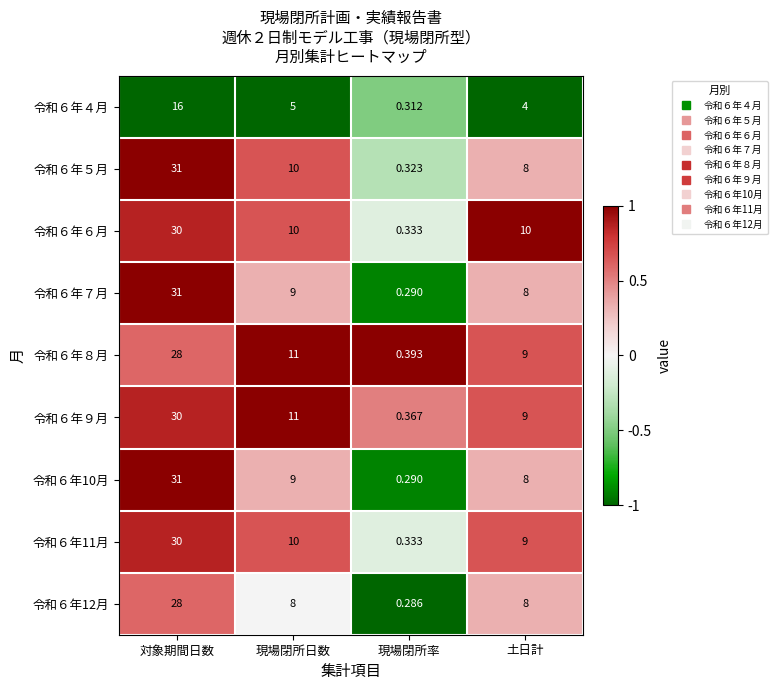

Which series has the largest total across all categories?

令和６年９月